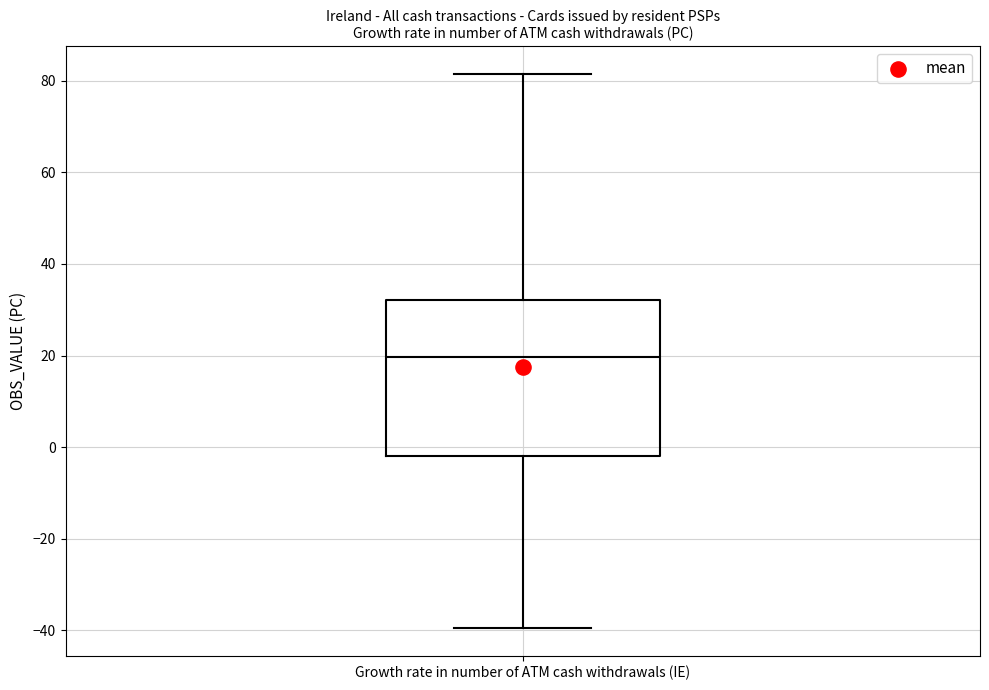

Where does the upper whisker of the box for Growth rate in number of ATM cash withdrawals (IE) end on the y-axis? The values are not printed on the chart, so give them approximately, as read against the axis.

82